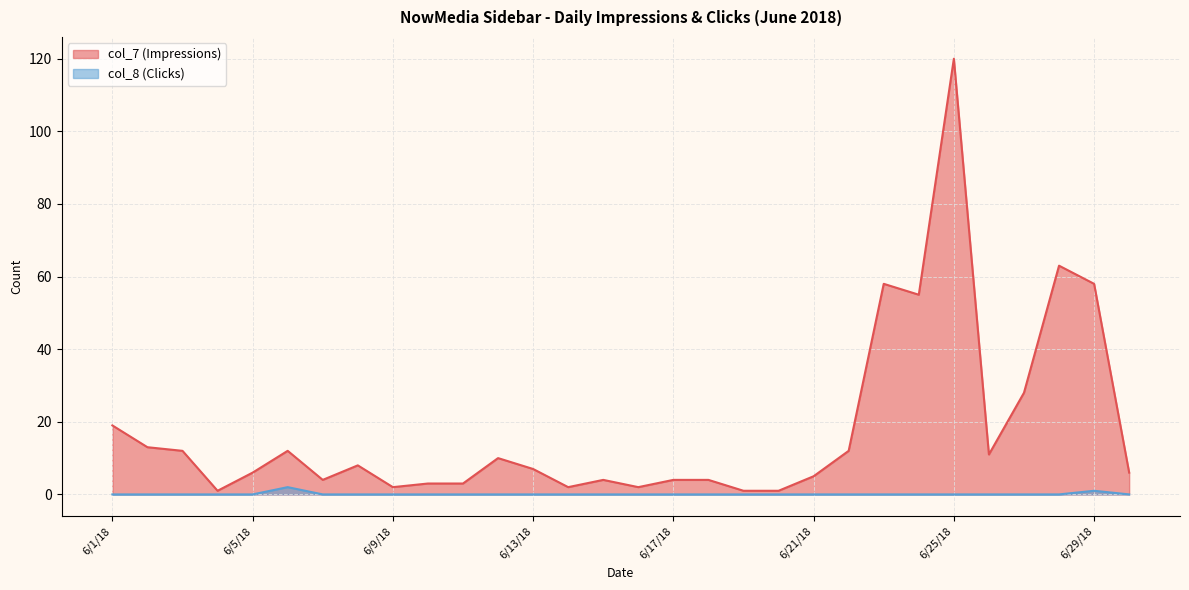

Which series changed the most between 6/9/18 and 6/10/18?

col_7 (Impressions)